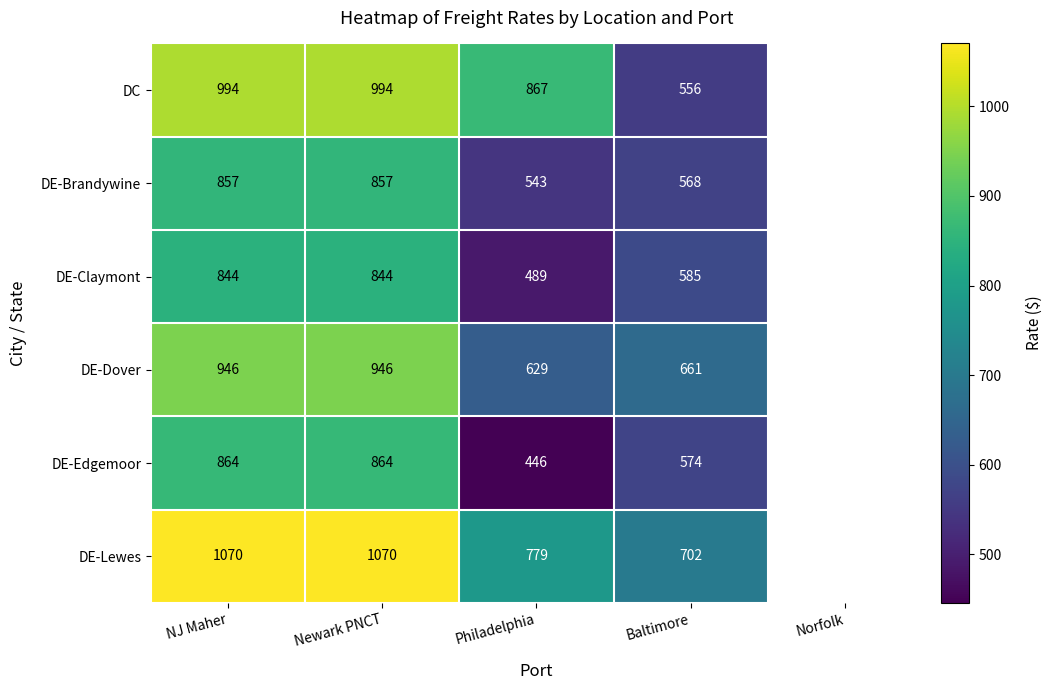

What is the difference between the DC values at Baltimore and NJ Maher?

438